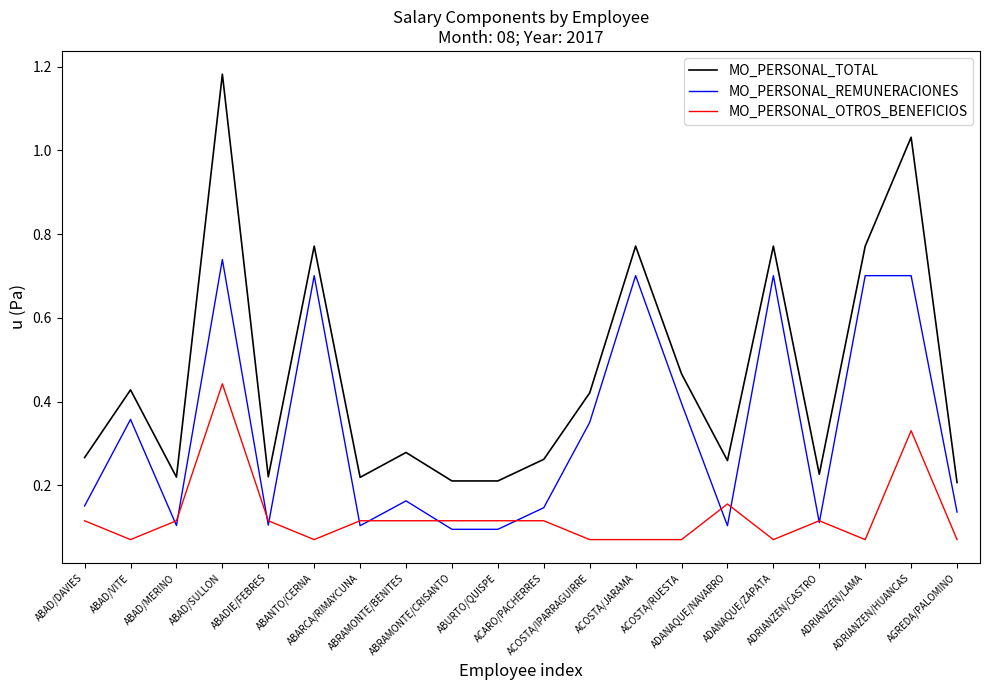

Which series has the largest total across all categories?

MO_PERSONAL_TOTAL